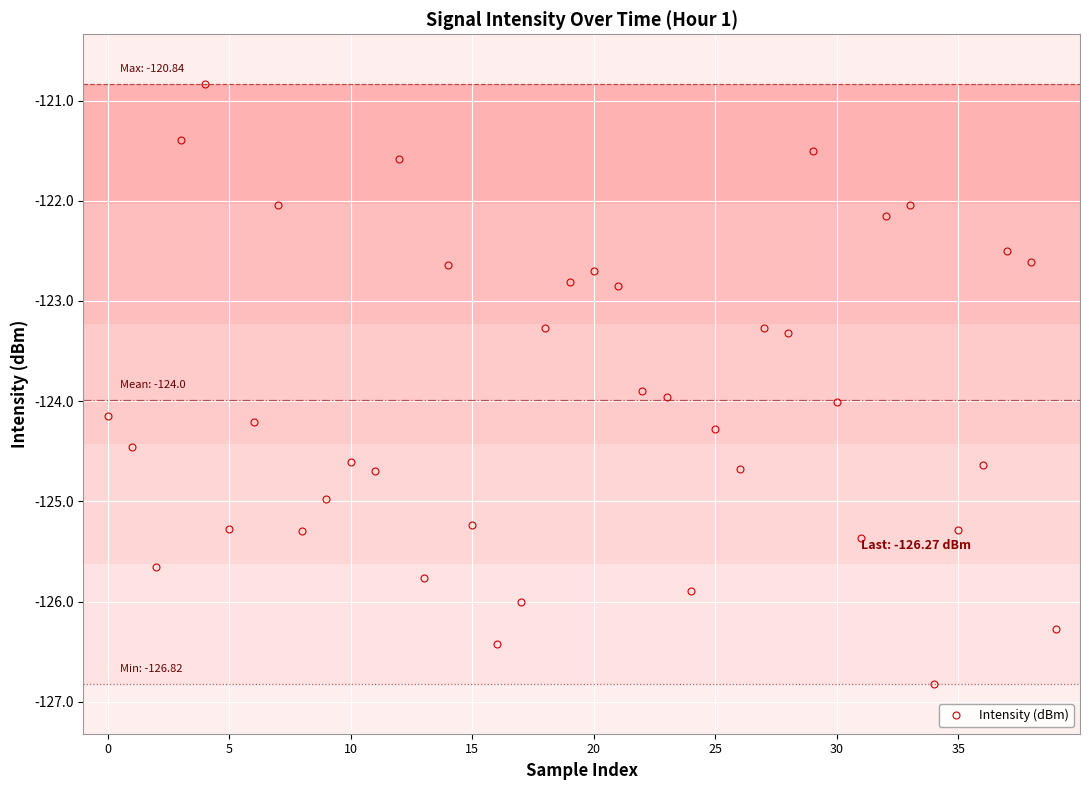

True or false: there are more than 2 points higher than both neighbors.

True